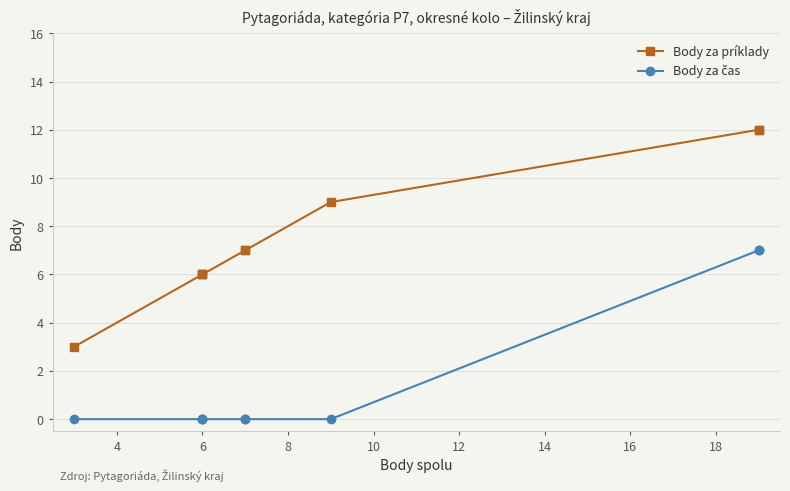

How many lines are shown in the chart?

2